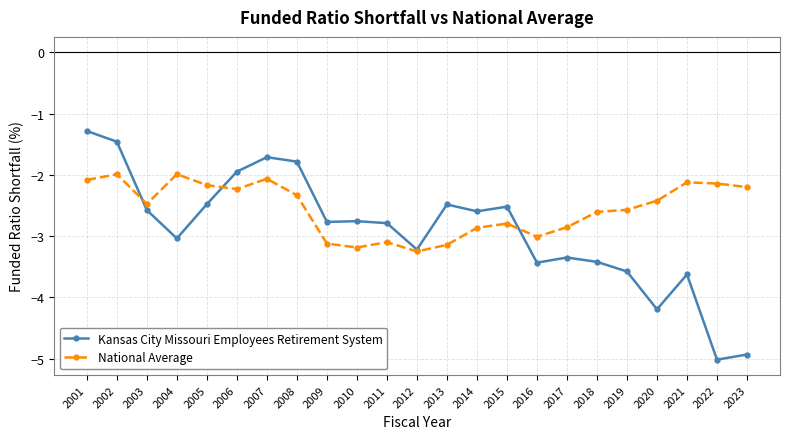

What is the sum of all National Average values?

-58.7